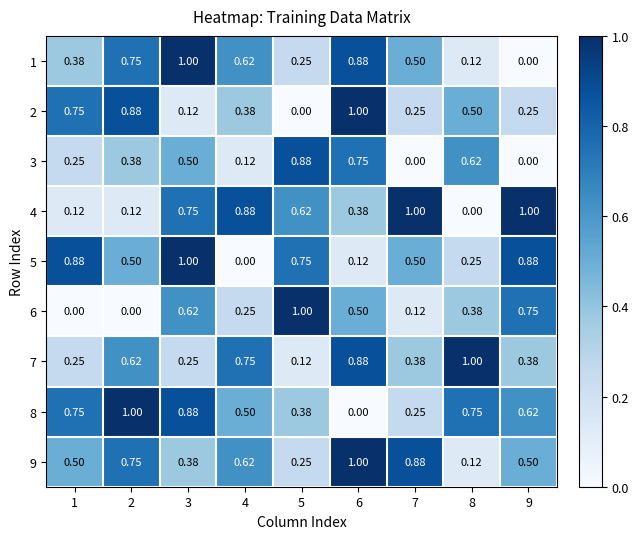

How many data points in 2 are above 0?

8